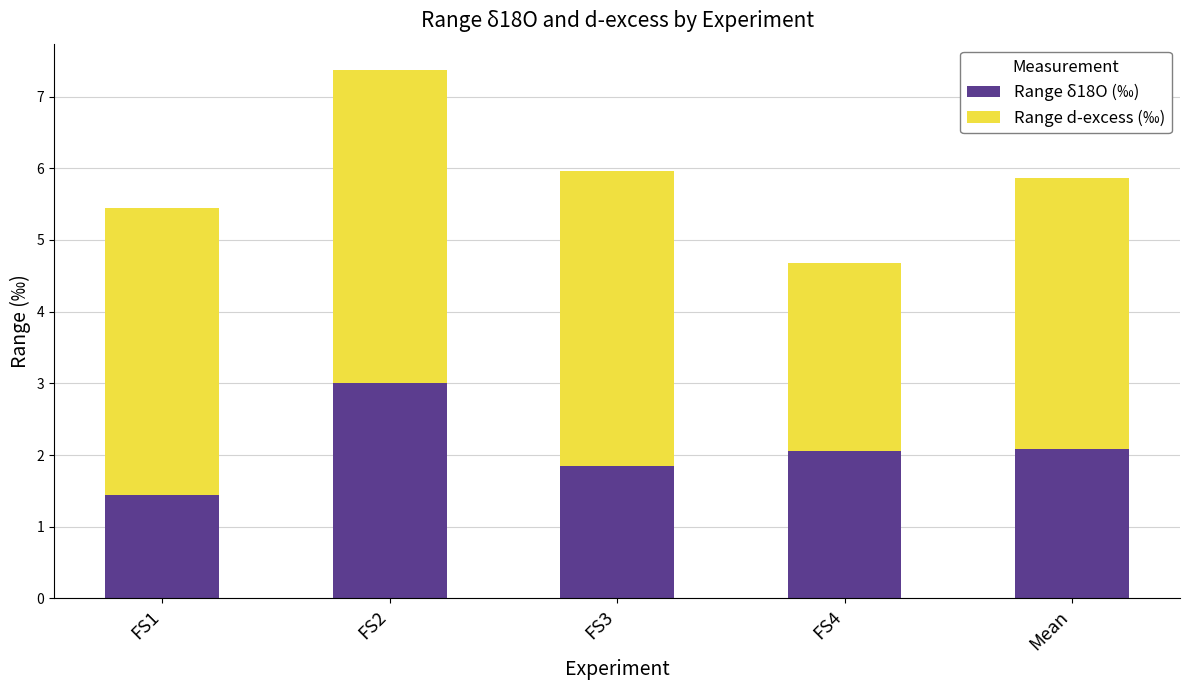

At which category is the sum across all series the highest?

FS2